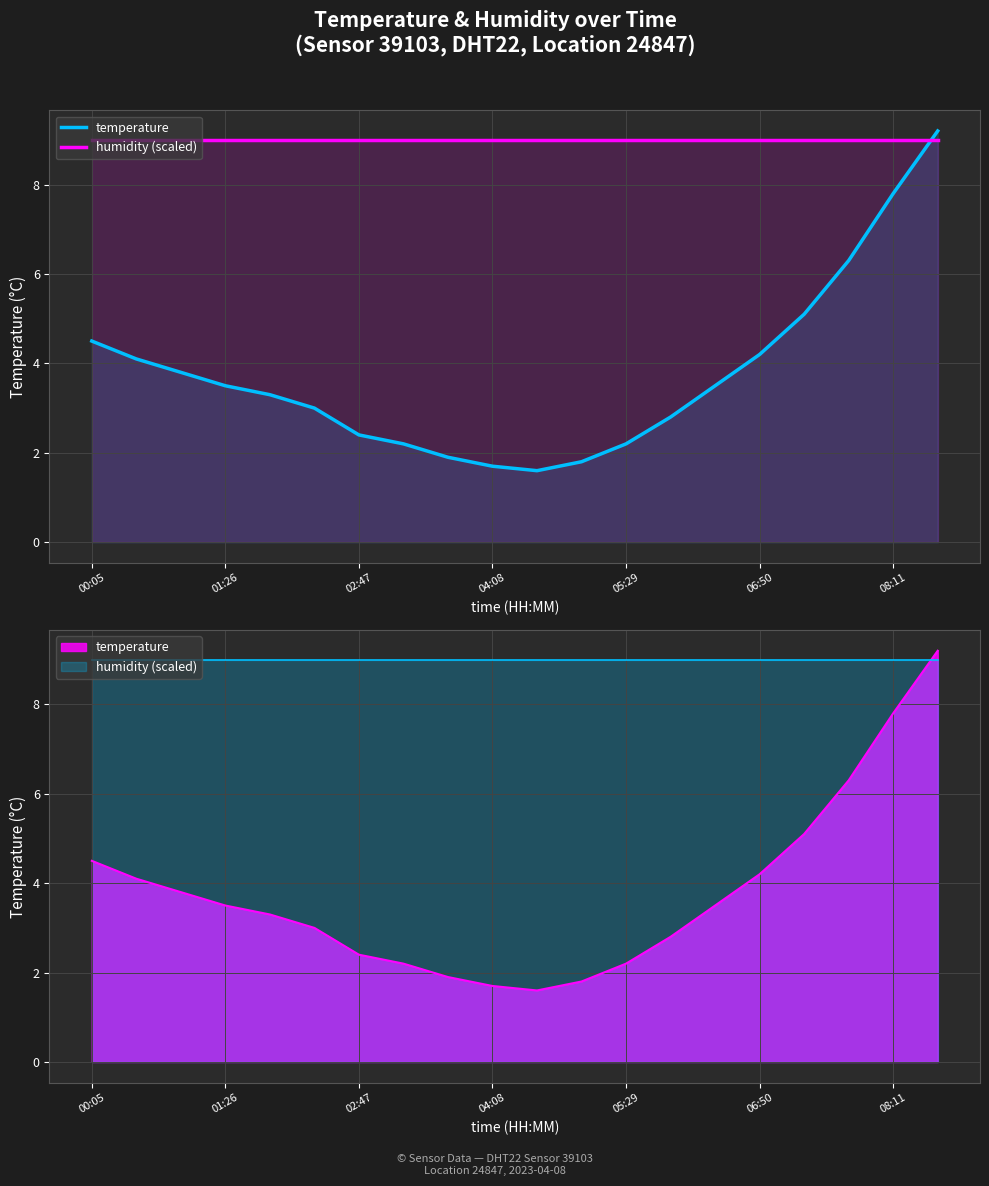

What are all the series names shown in the legend?

temperature, humidity (scaled)